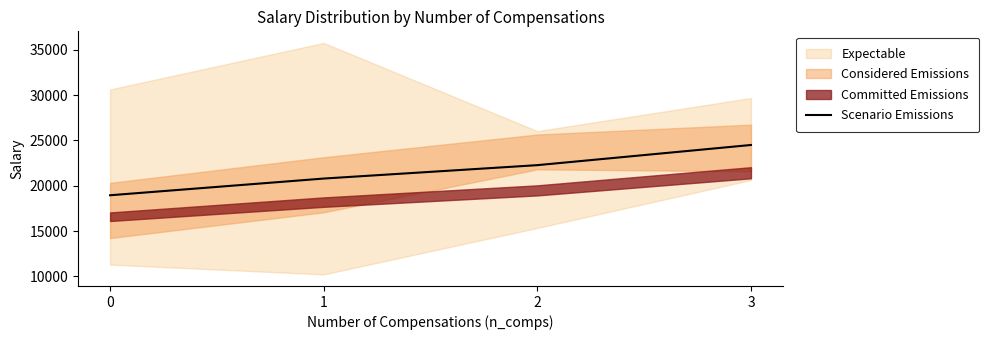

How many lines are shown in the chart?

1